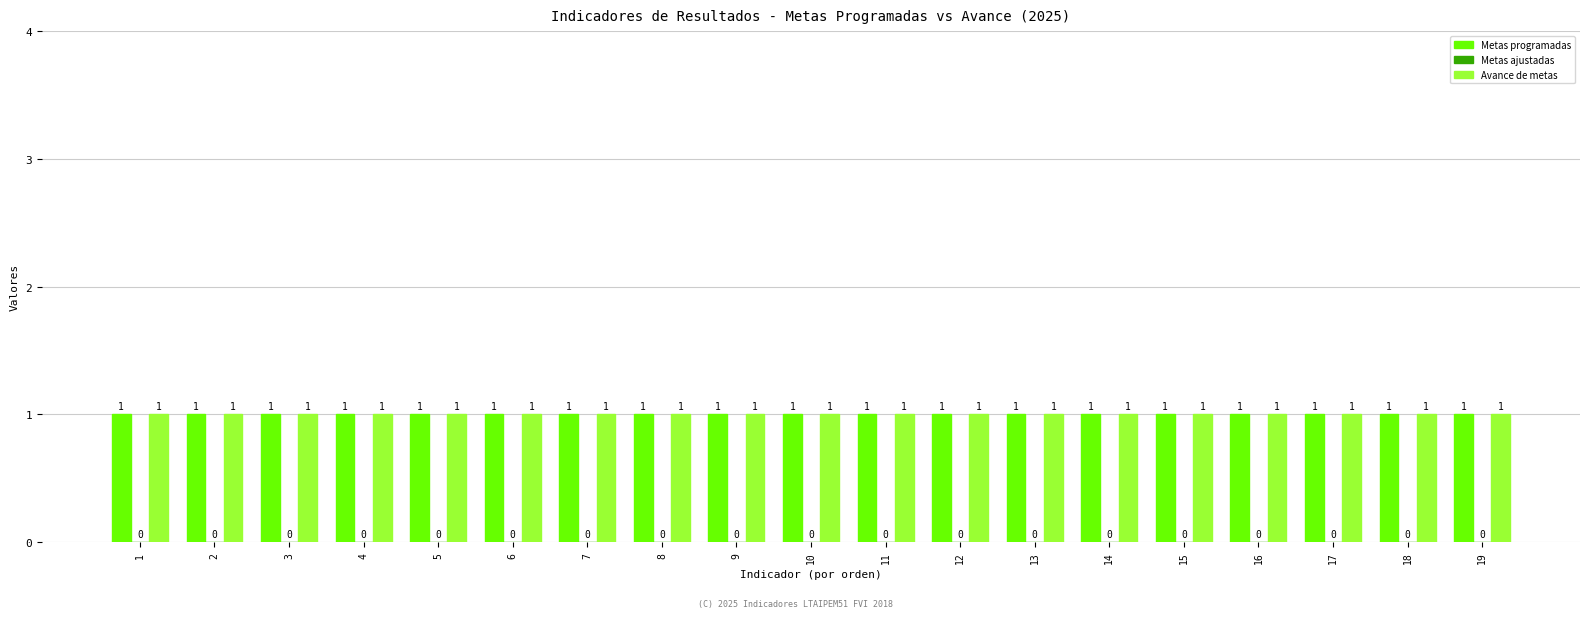

What is the minimum value for Metas programadas?

1